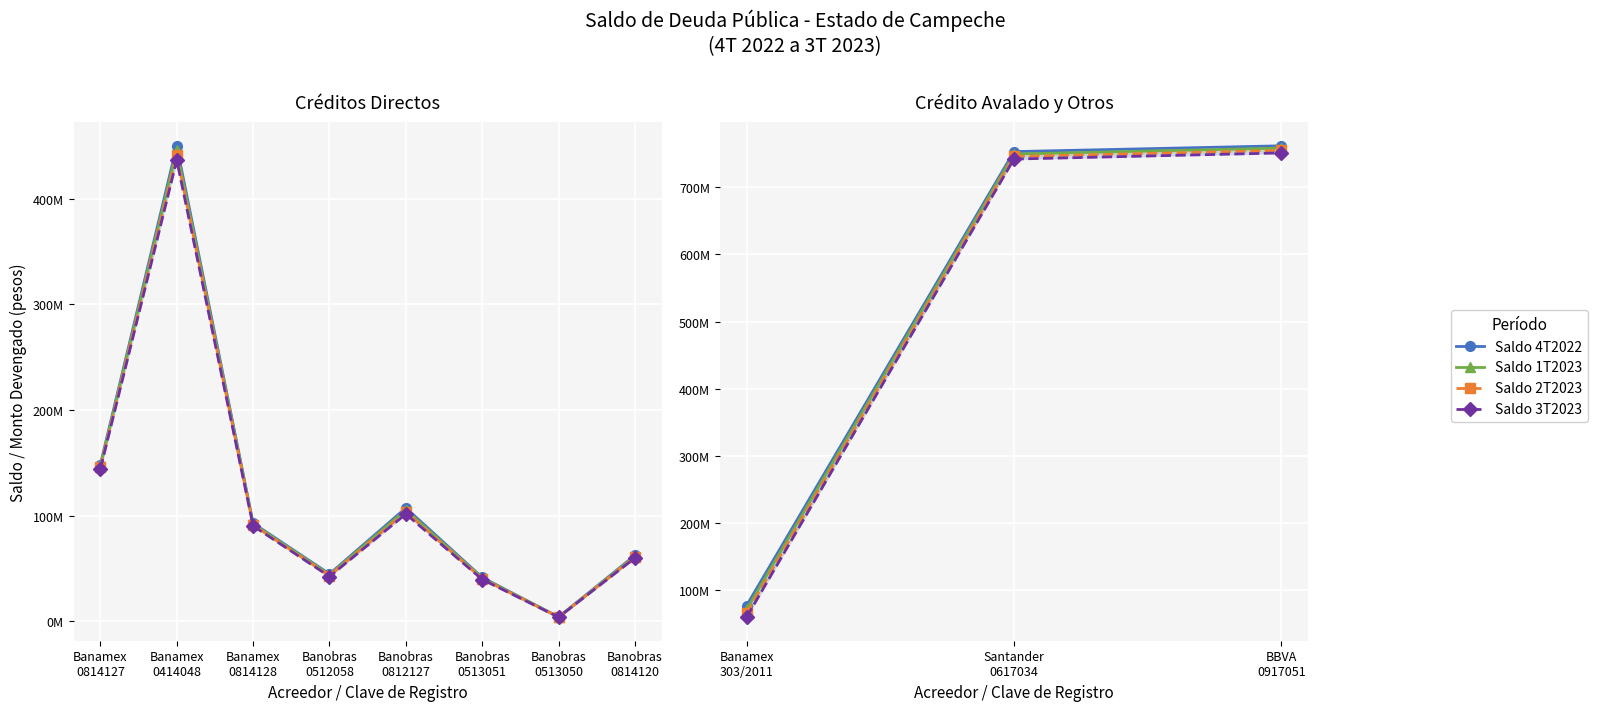

What is the label of the 3rd point from the left?

BBVA 0917051